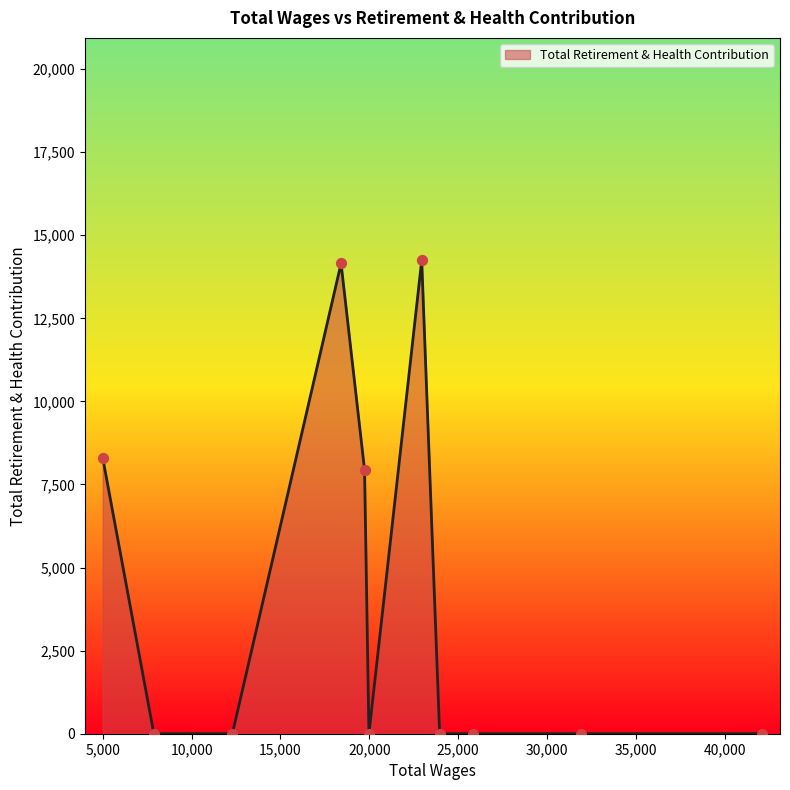

What is the maximum value shown in the chart?

14241